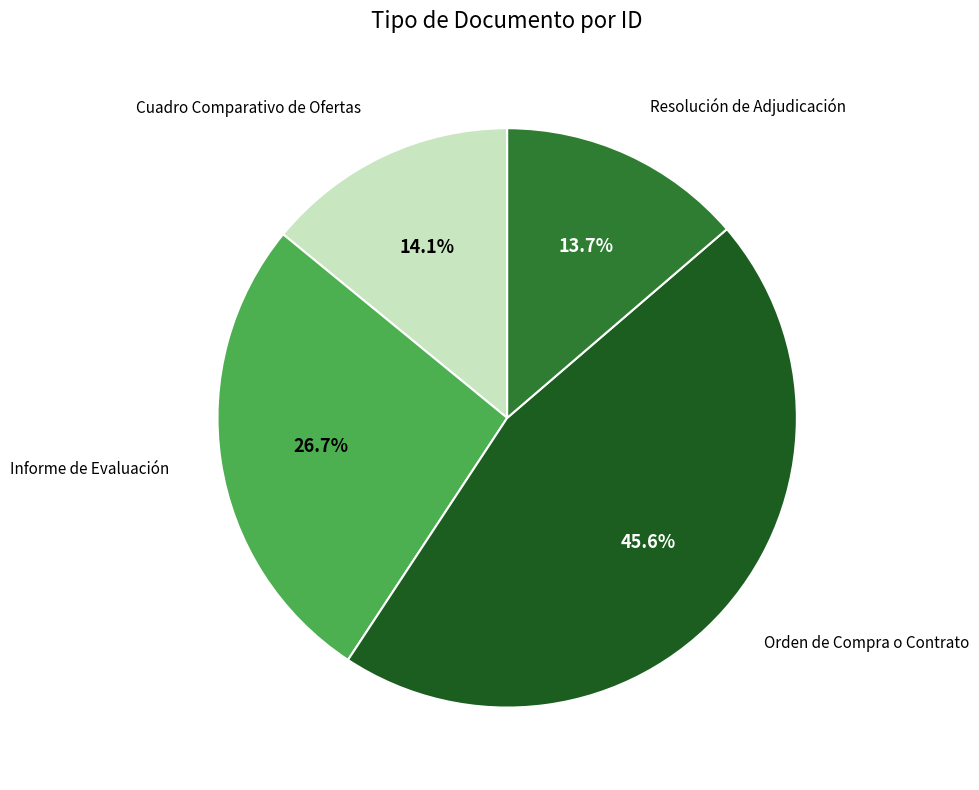

Does any single category account for the majority?

No